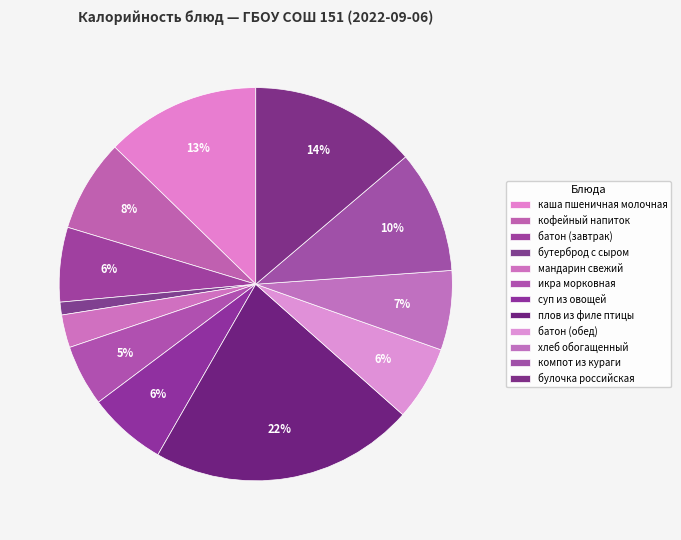

What is the ratio of the value at батон (обед) to the value at мандарин свежий?

2.3